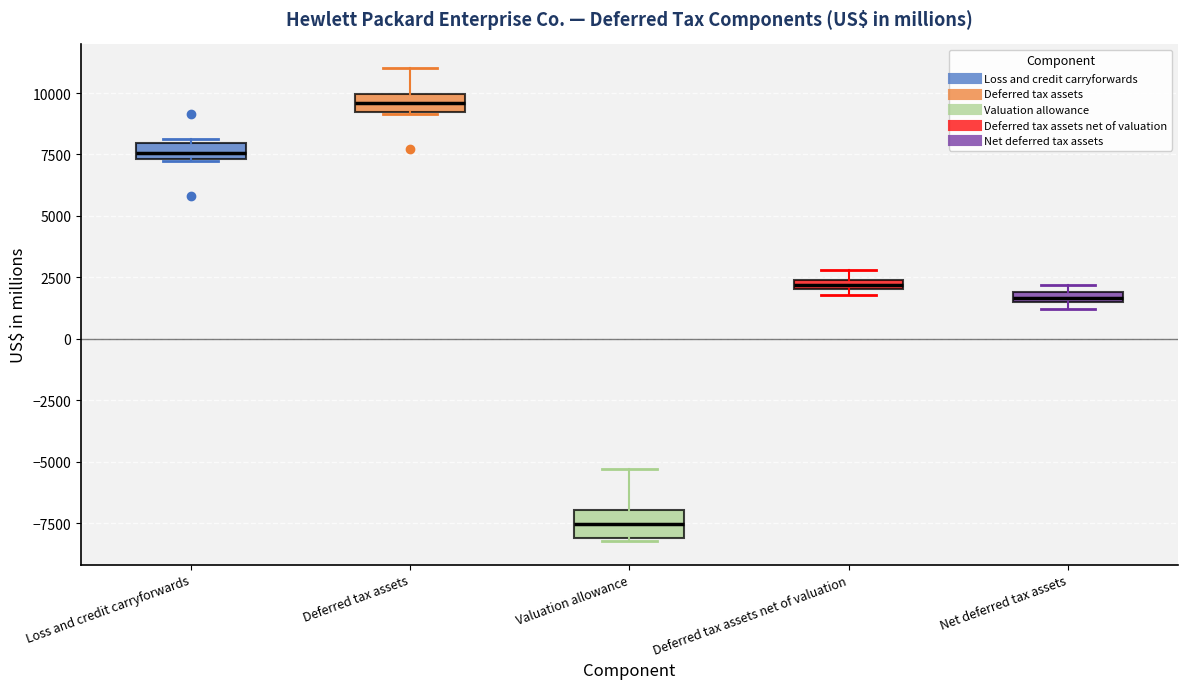

Which box's median line is the highest?

Deferred tax assets